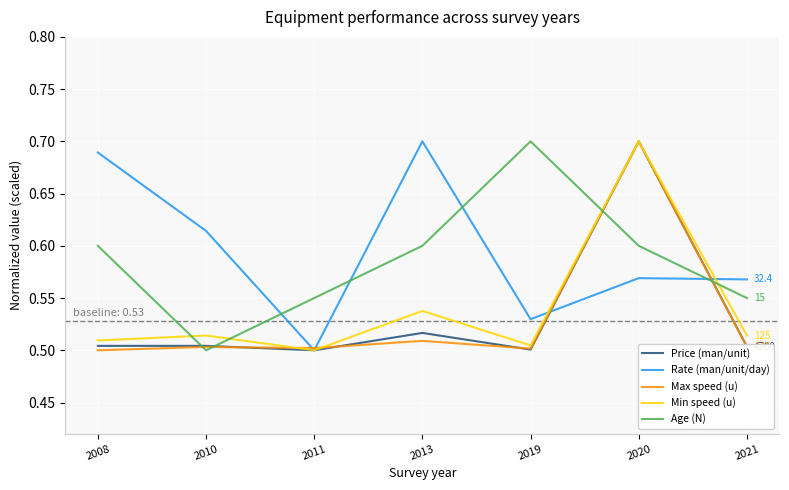

At which label does Rate (man/unit/day) reach its minimum?

2011